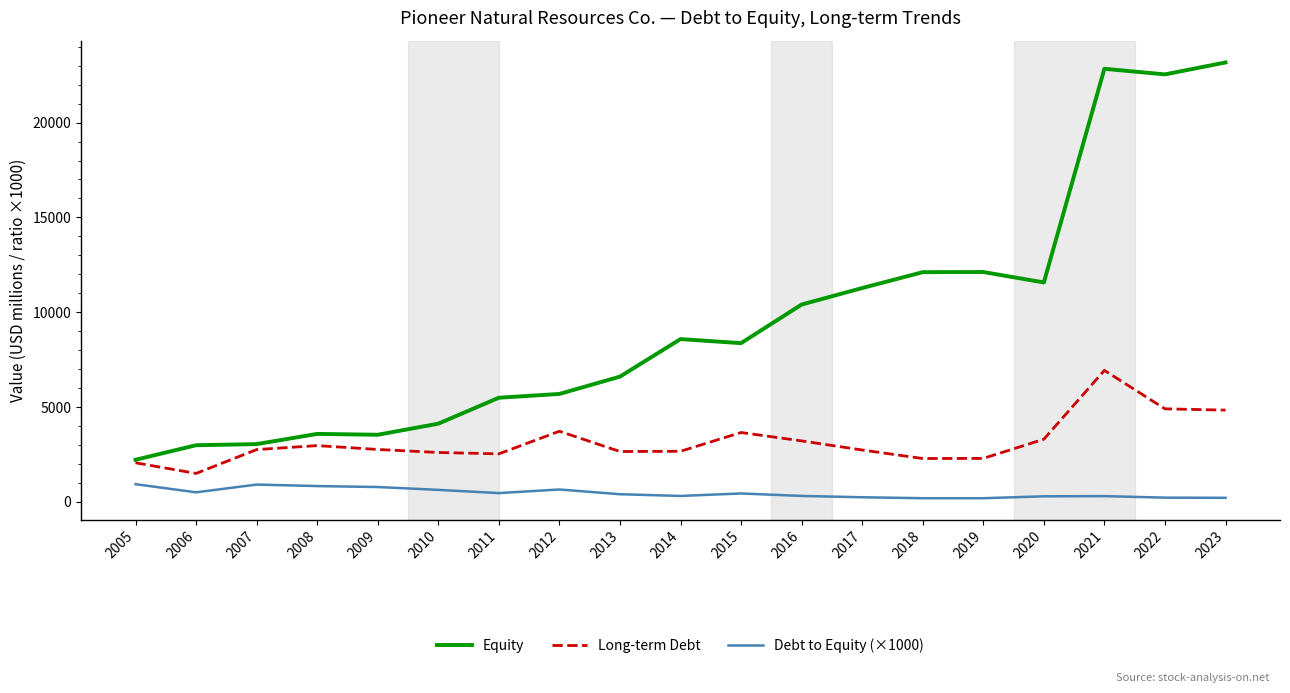

What is the difference between the Debt to Equity (×1000) values at 2023 and 2013?

190